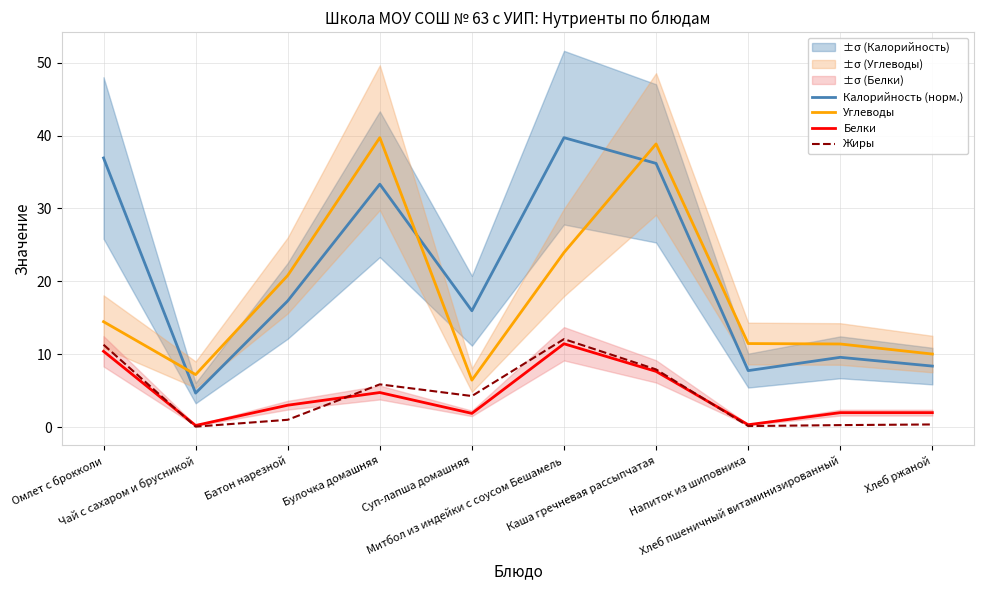

Which series has the largest total across all categories?

Калорийность (норм.)